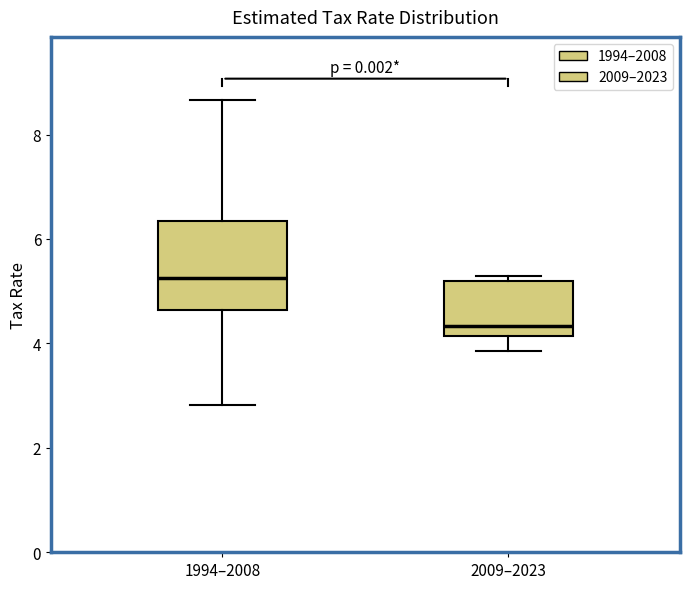

Which box has the highest median line?

1994–2008